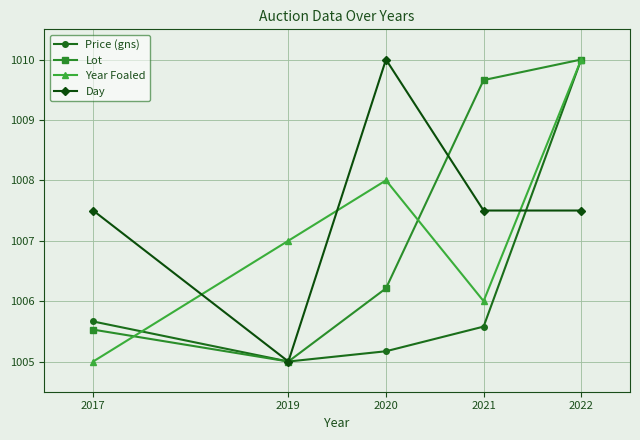

The Price (gns) series shows 504.1 at 2022. True or false?

False